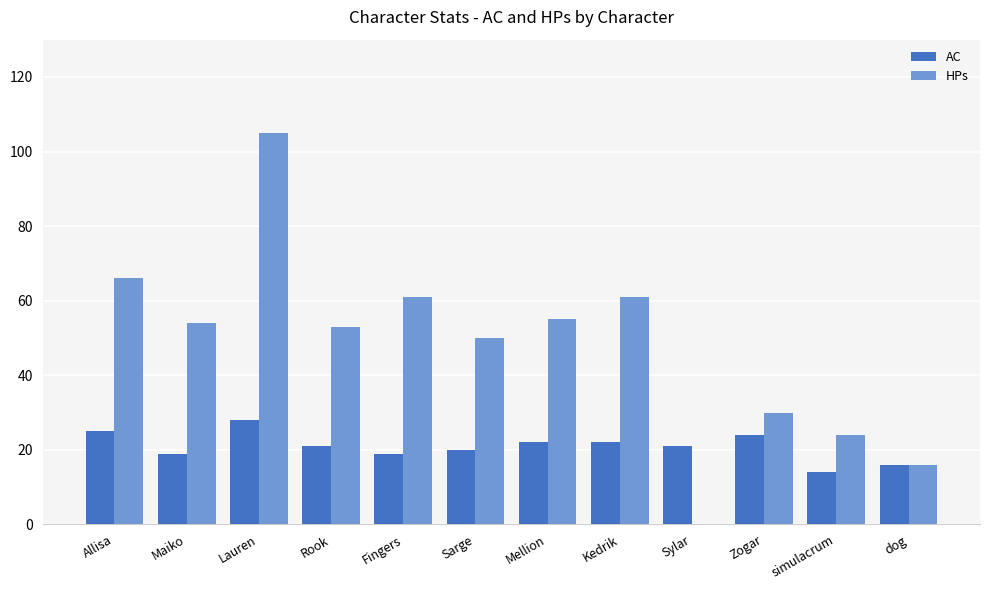

How many groups of bars are there?

12